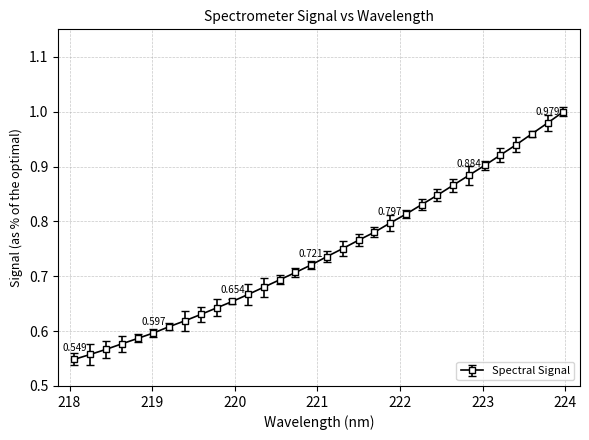

Rank the categories by value from lowest to highest.

218.0596, 218.2508, 218.442, 218.6332, 218.8244, 219.0156, 219.2067, 219.3979, 219.589, 219.7801, 219.9712, 220.1623, 220.3533, 220.5444, 220.7354, 220.9264, 221.1174, 221.3083, 221.4993, 221.6902, 221.8812, 222.0721, 222.263, 222.4538, 222.6447, 222.8355, 223.0264, 223.2172, 223.408, 223.5987, 223.7895, 223.9802